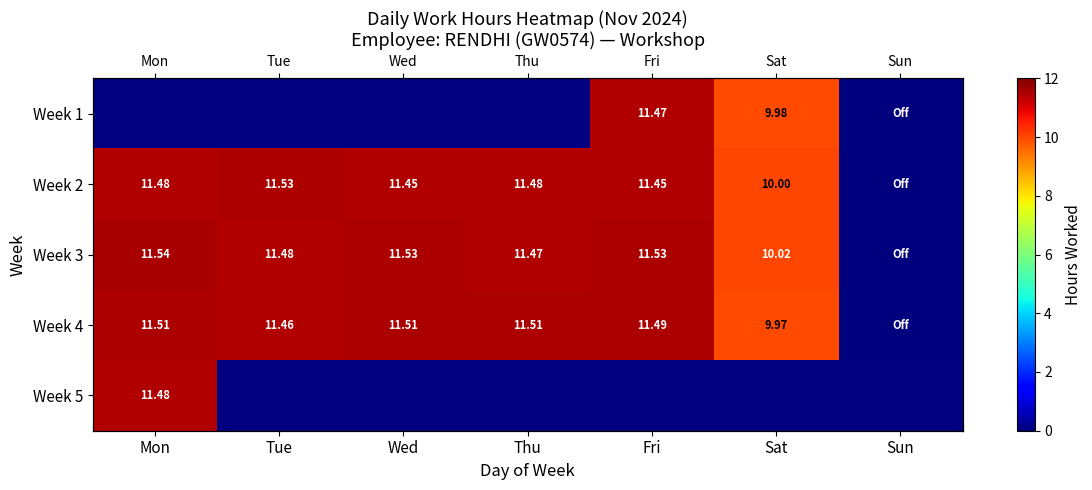

Is the value of Week 4 at Sat greater than the value of Week 2 at Mon?

No